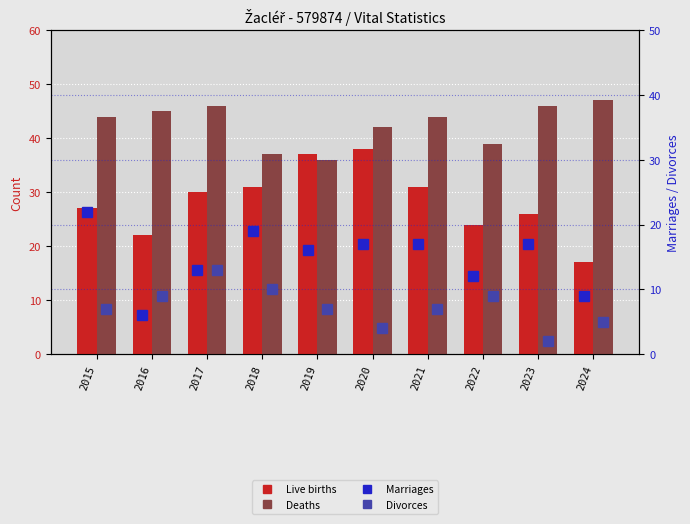

Which category has the lowest value in the Live births series?

2024